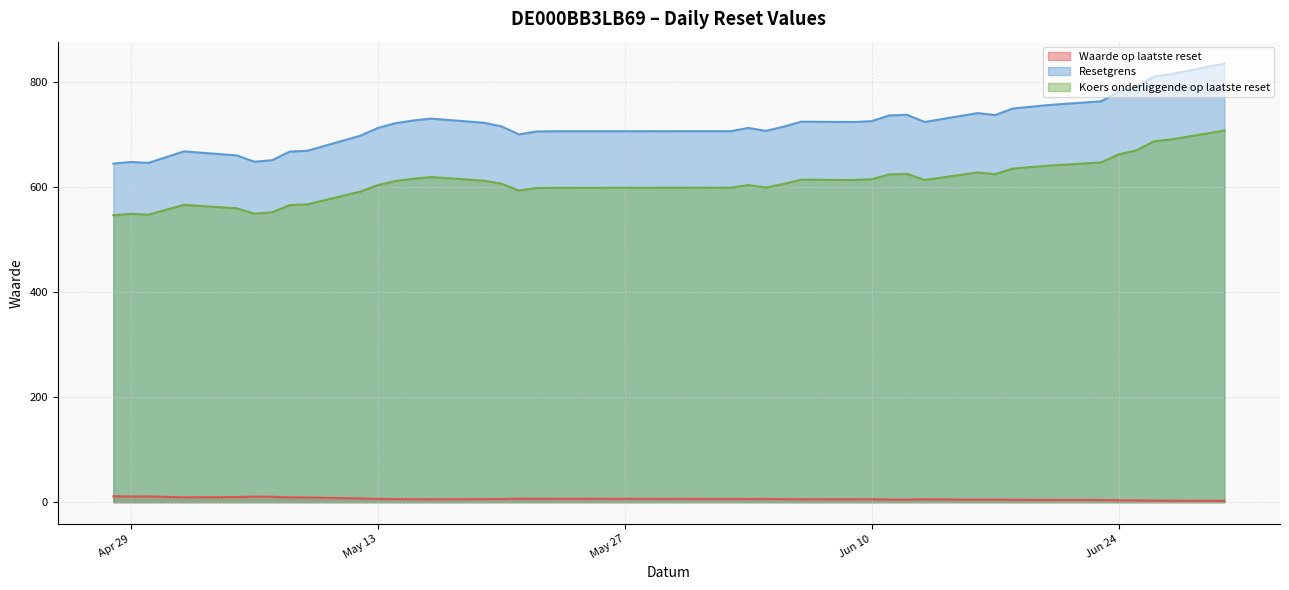

True or false: Waarde op laatste reset and Resetgrens intersect in this chart.

False